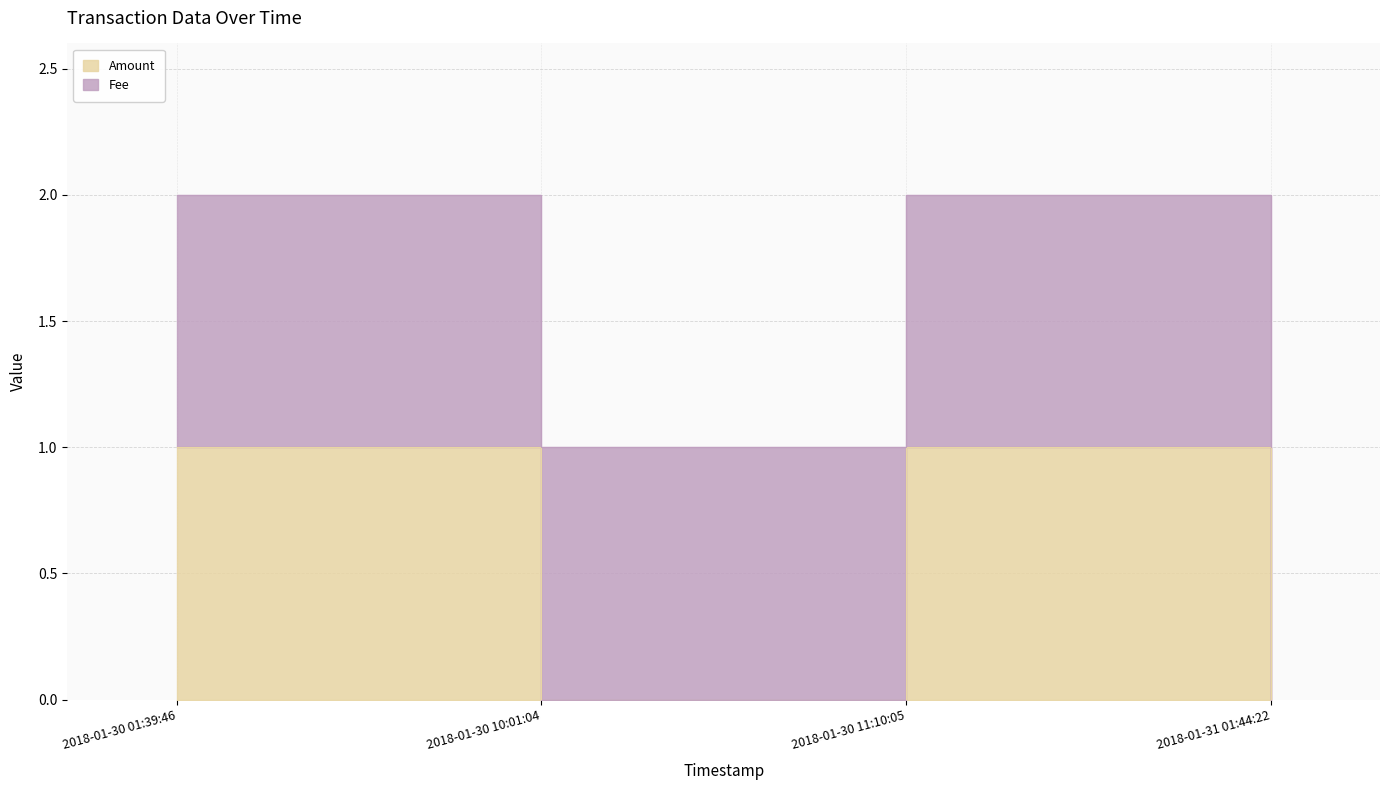

How many points are higher than both their immediate neighbors (excluding endpoints)?

1